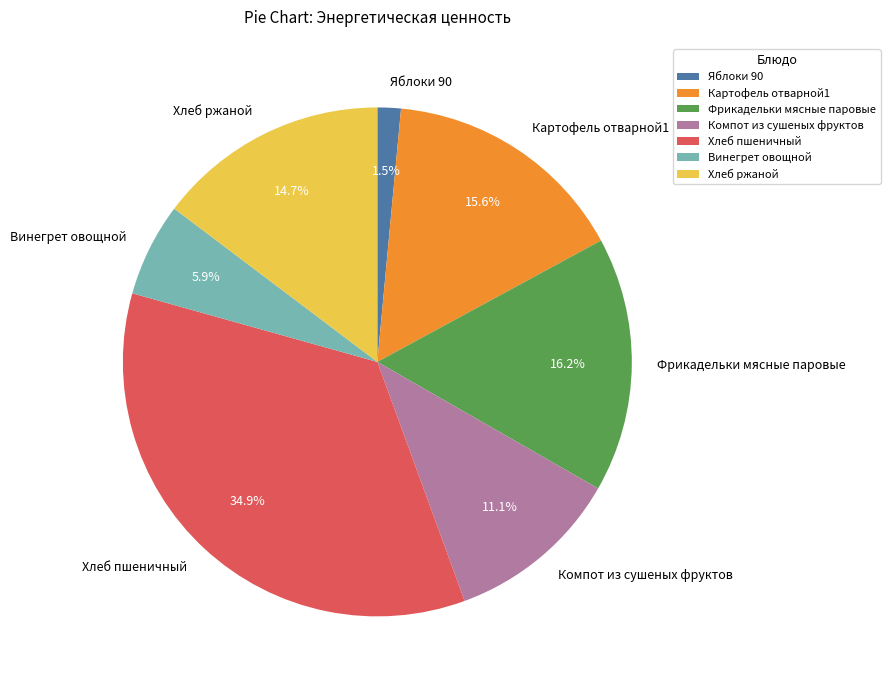

What percentage is NOT represented by Картофель отварной1?

84.4%